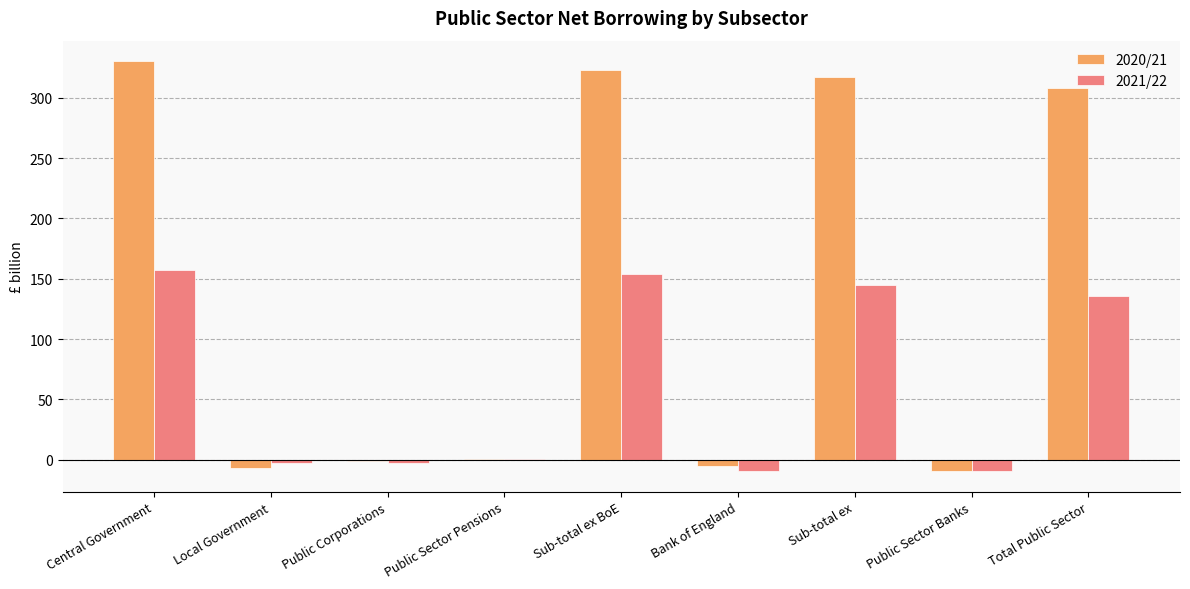

Are the bars grouped side by side (vs. stacked)?

Yes